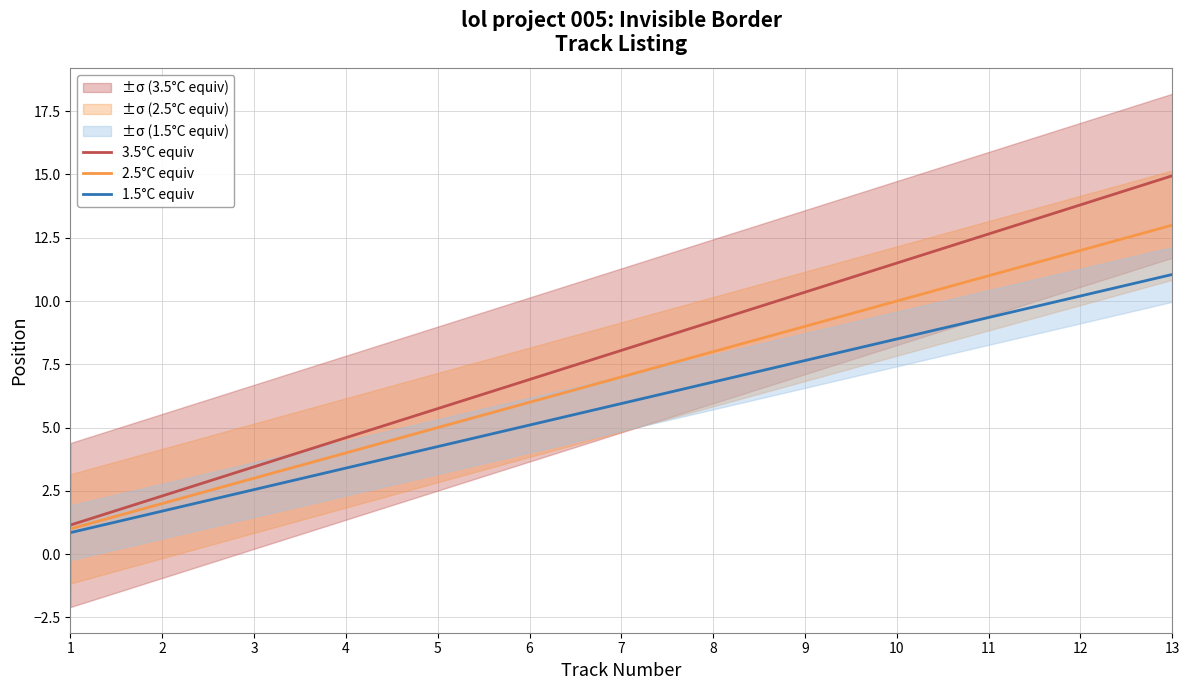

Reading left to right, what are all the values shown in this chart?

3.5°C equiv: 1=1.1	2=2.3	3=3.4	4=4.6	5=5.8	6=6.9	7=8.0	8=9.2	9=10.3	10=11.5	11=12.6	12=13.8	13=14.9
2.5°C equiv: 1=1.0	2=2.0	3=3.0	4=4.0	5=5.0	6=6.0	7=7.0	8=8.0	9=9.0	10=10.0	11=11.0	12=12.0	13=13.0
1.5°C equiv: 1=0.8	2=1.7	3=2.5	4=3.4	5=4.2	6=5.1	7=6.0	8=6.8	9=7.6	10=8.5	11=9.3	12=10.2	13=11.0